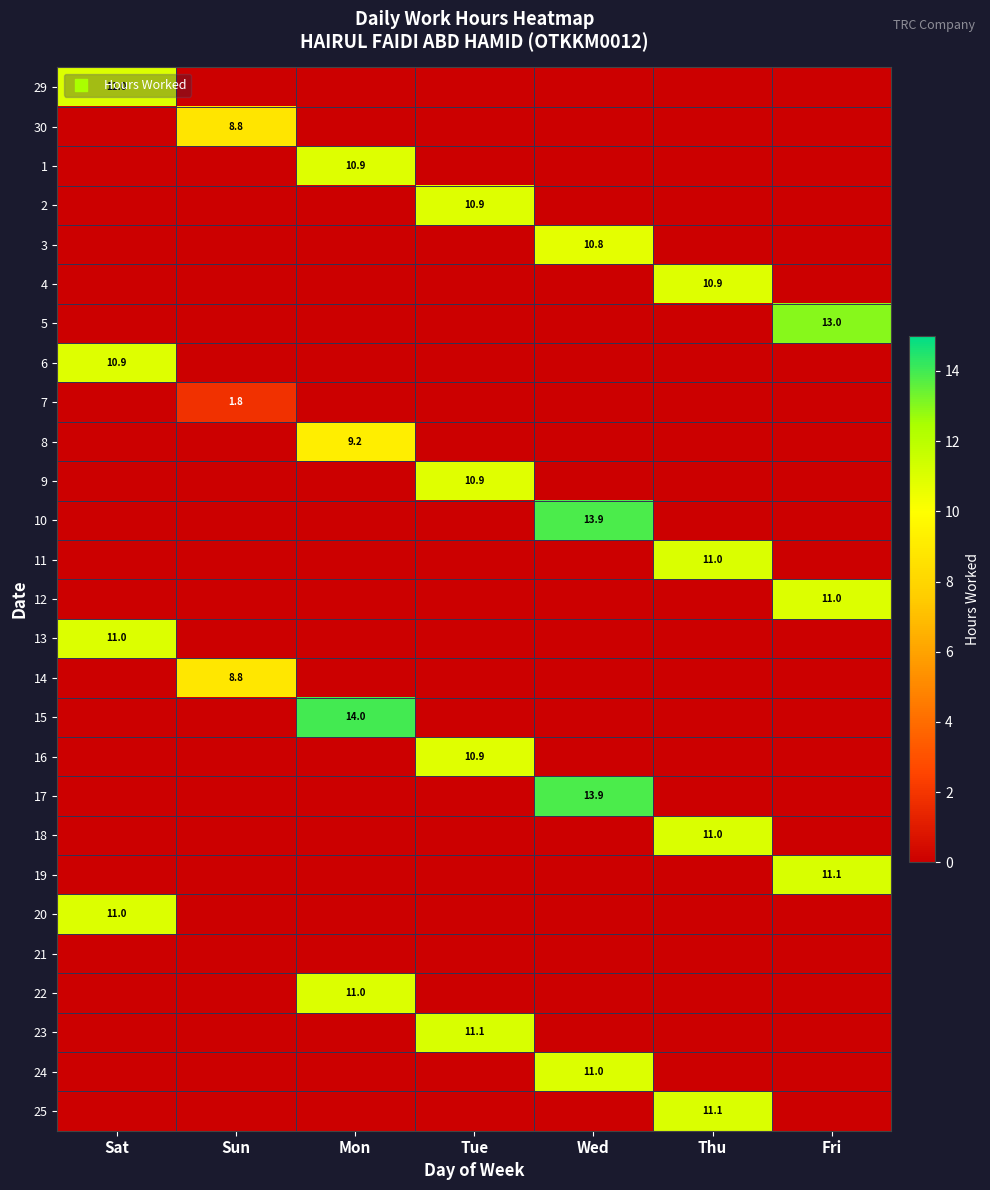

Is it true that 22 equals 11.0 at Mon?

True